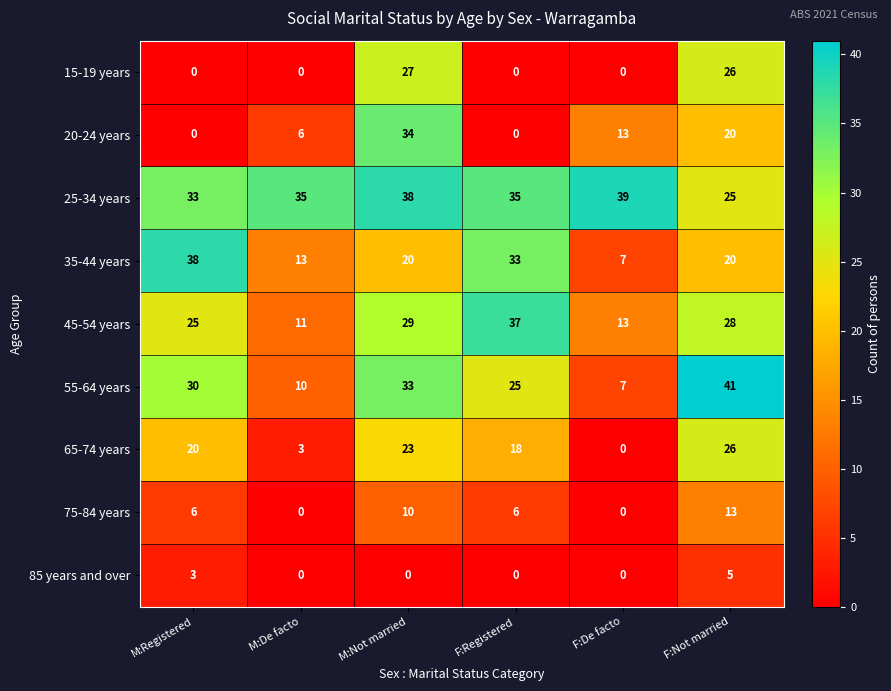

Which category has the highest value across all series?

F:Not married